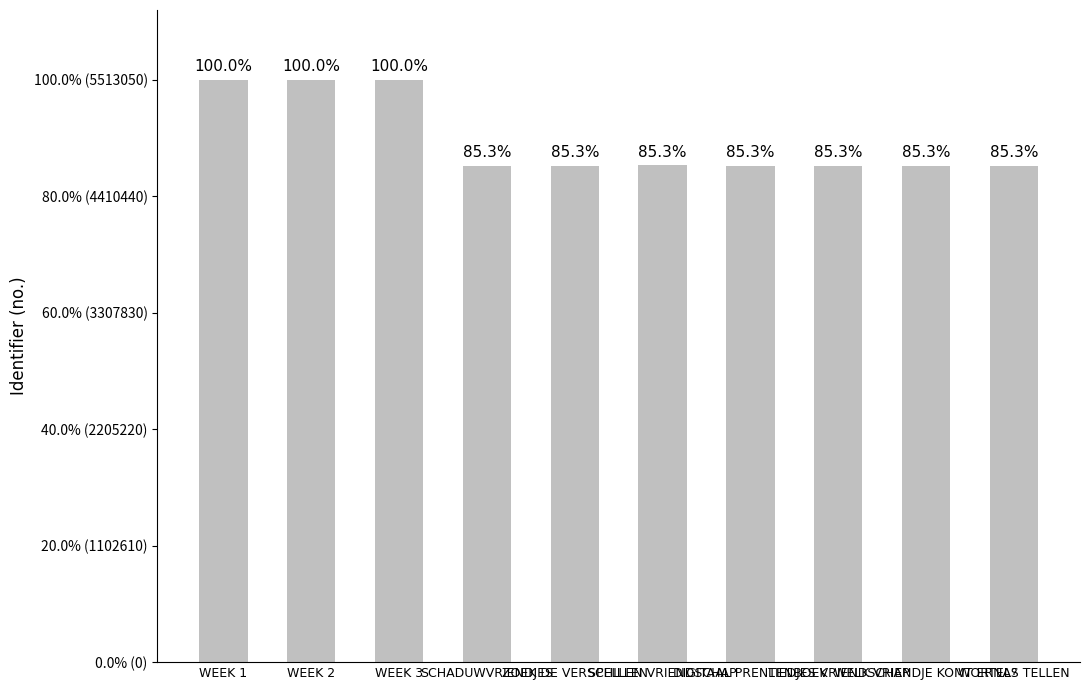

What is the label of the 1st bar from the right?

WORTELS TELLEN